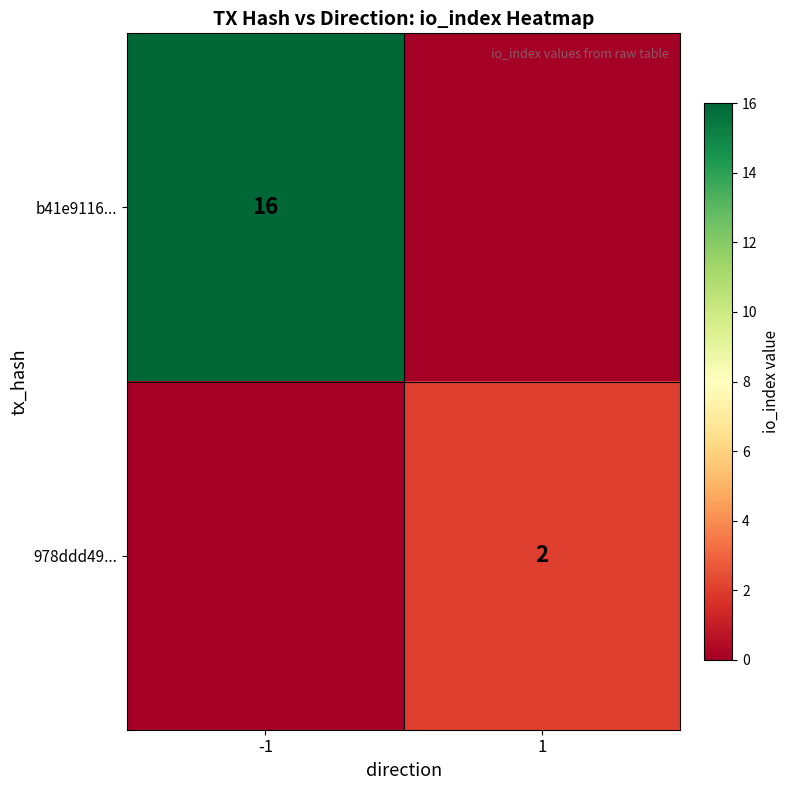

The b41e9116... series shows 16 at -1. True or false?

True